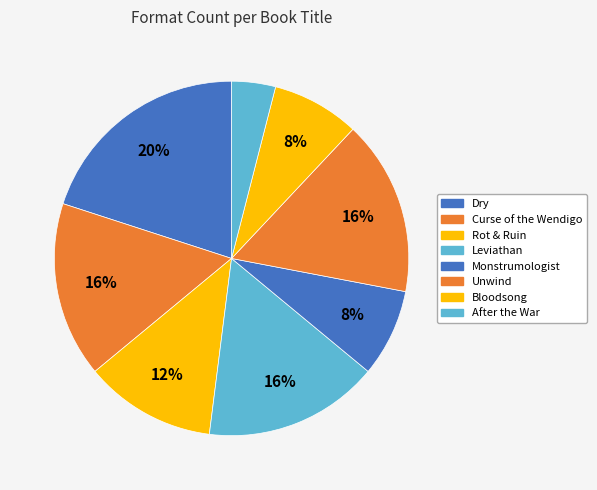

The After the War slice represents 4% of the pie. True or false?

True